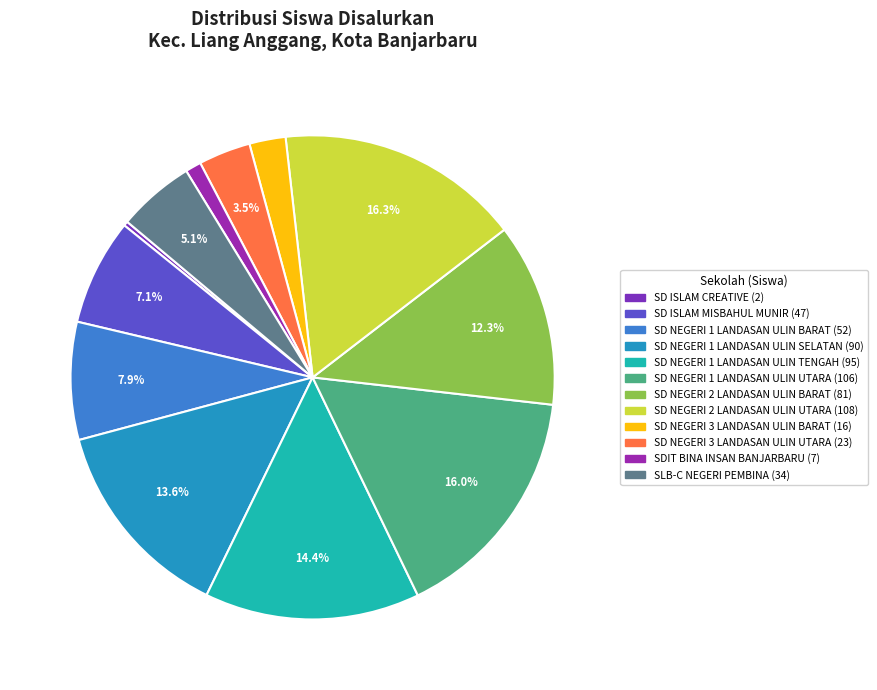

To the nearest percent, what is the difference between the SD NEGERI 3 LANDASAN ULIN UTARA and SD NEGERI 2 LANDASAN ULIN UTARA slice percentages?

13%